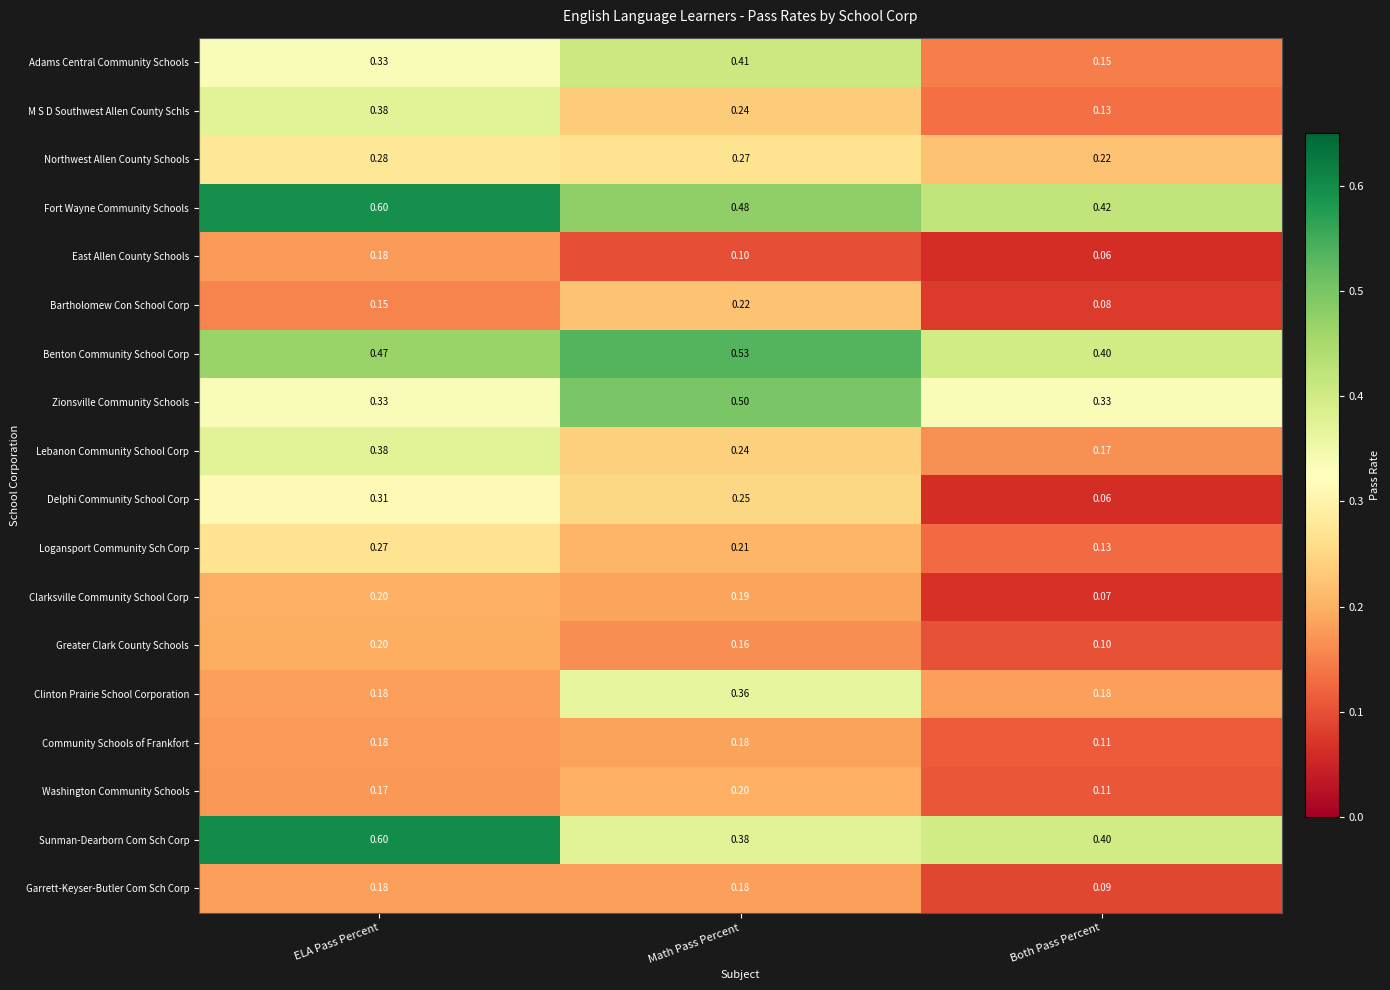

At which category does the chart reach its minimum across all series?

Both Pass Percent